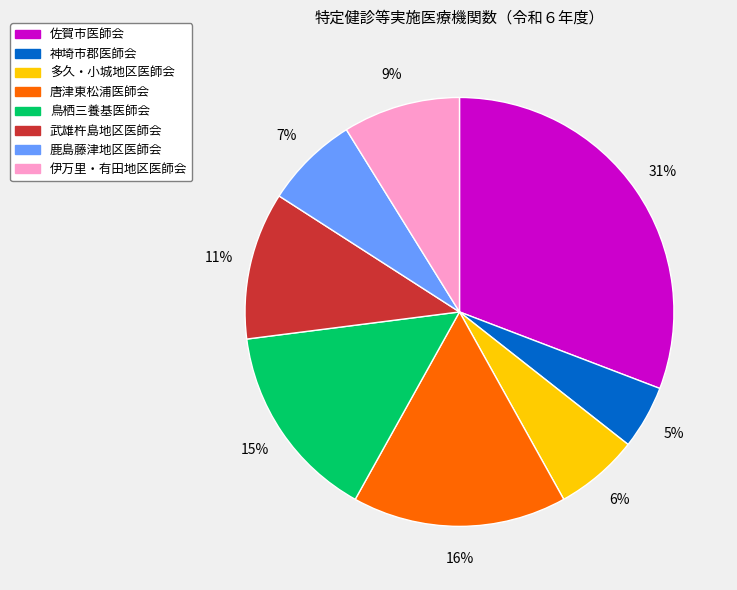

Does 鹿島藤津地区医師会 represent more than half of the total?

No